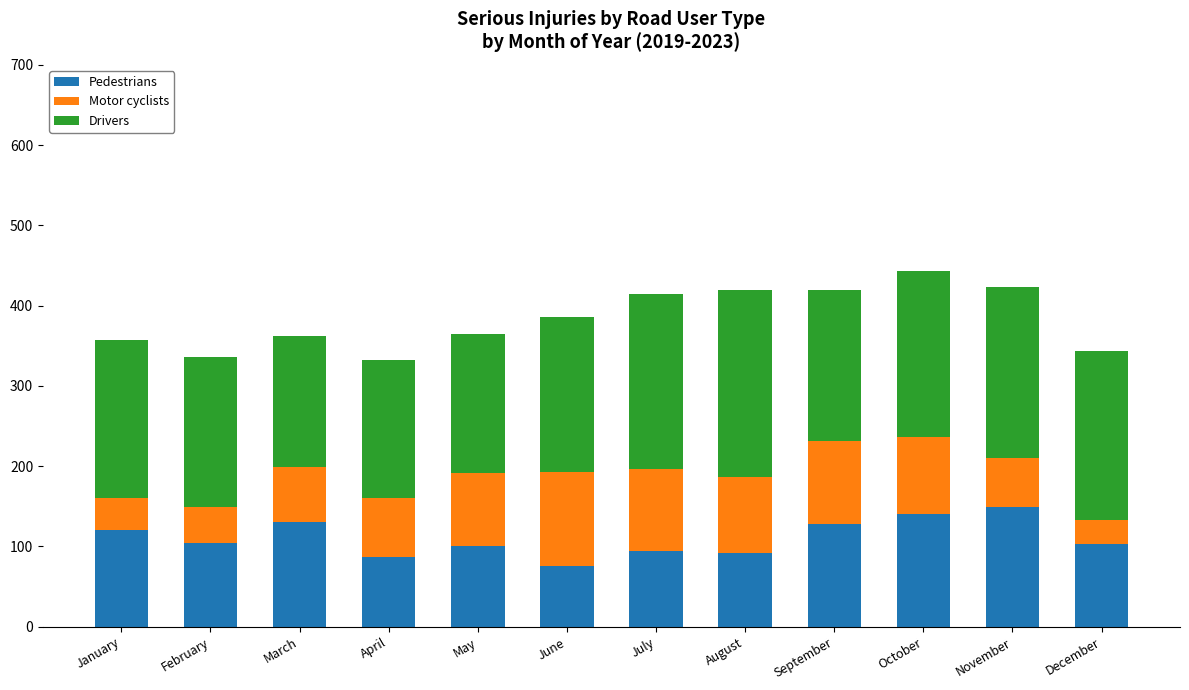

True or false: Pedestrians has a value of 141 at February.

False